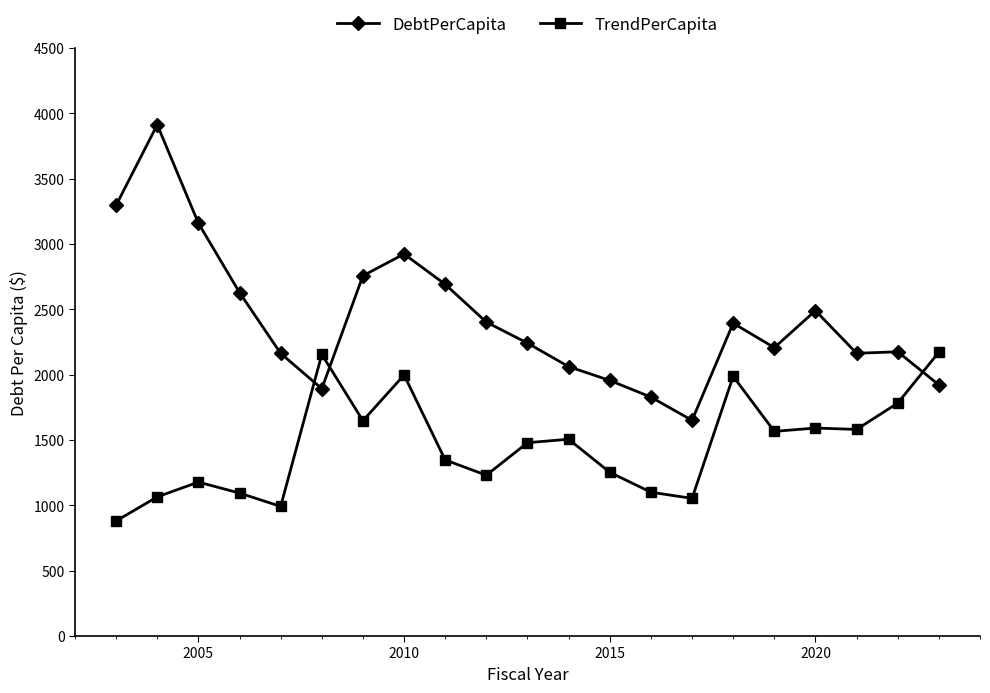

How many values in the DebtPerCapita series exceed 2240?

11